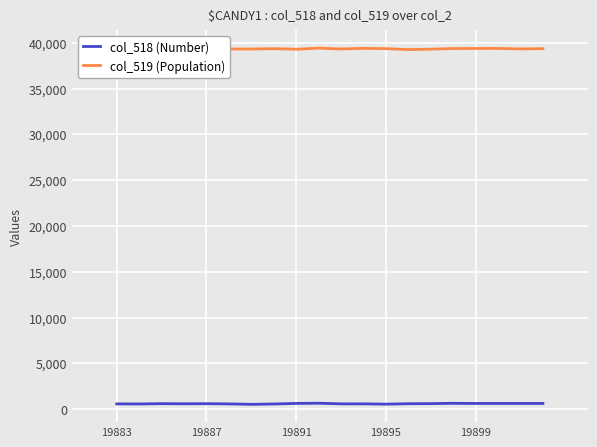

Rank the series by their average value, from highest to lowest.

col_519 (Population), col_518 (Number)